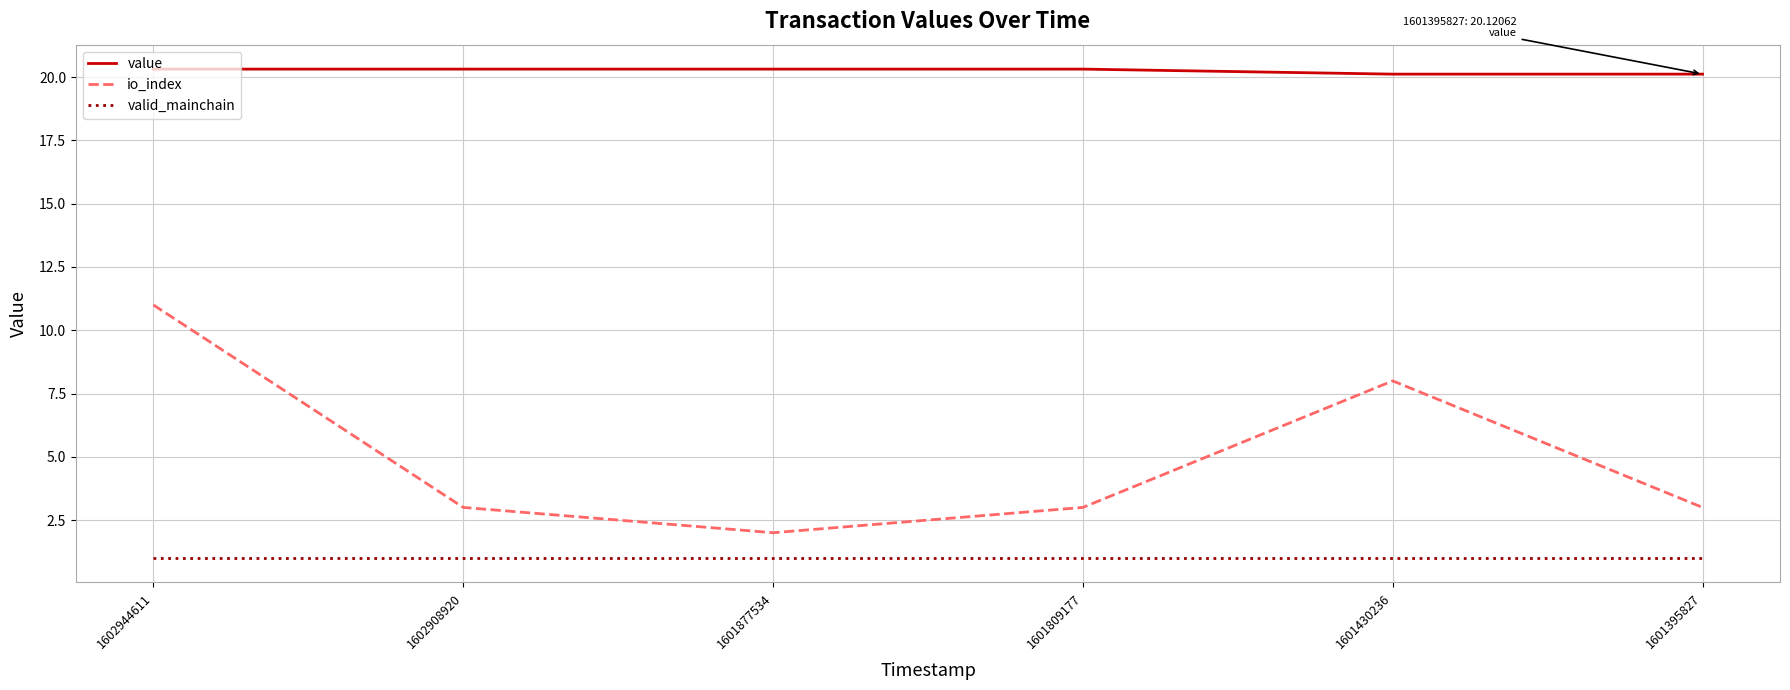

What is the spread (max minus min) of values at 1601395827?

19.1